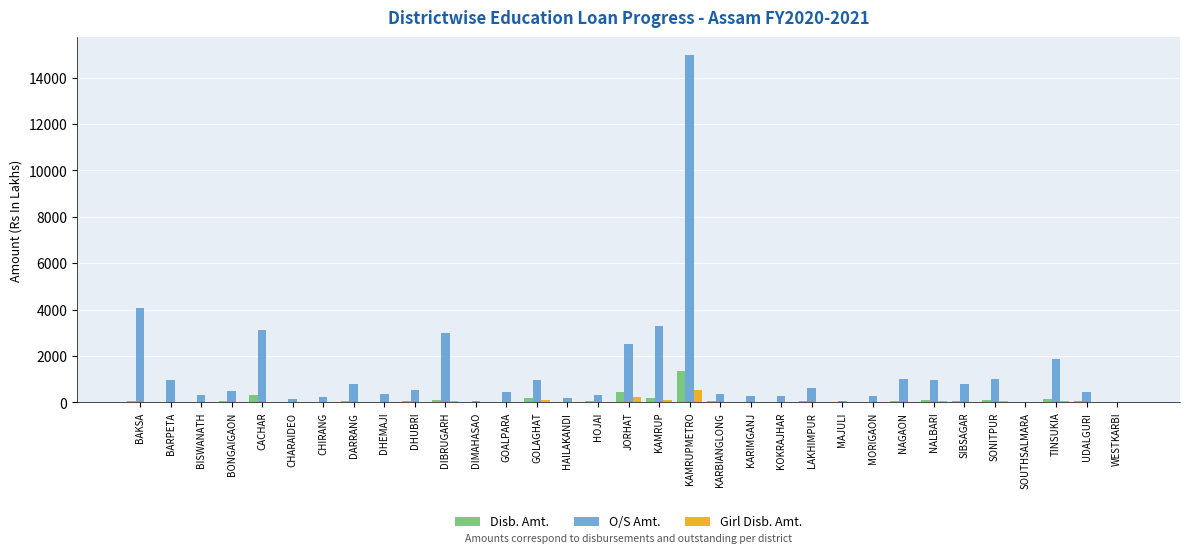

Which series has the largest total across all categories?

O/S Amt.